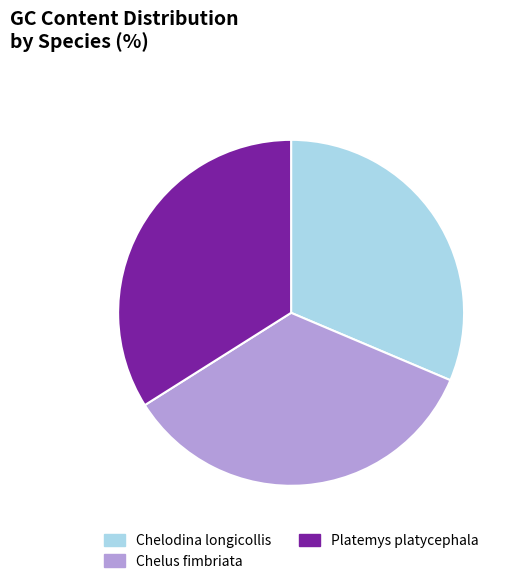

What is the smallest slice in the pie chart?

Chelodina longicollis